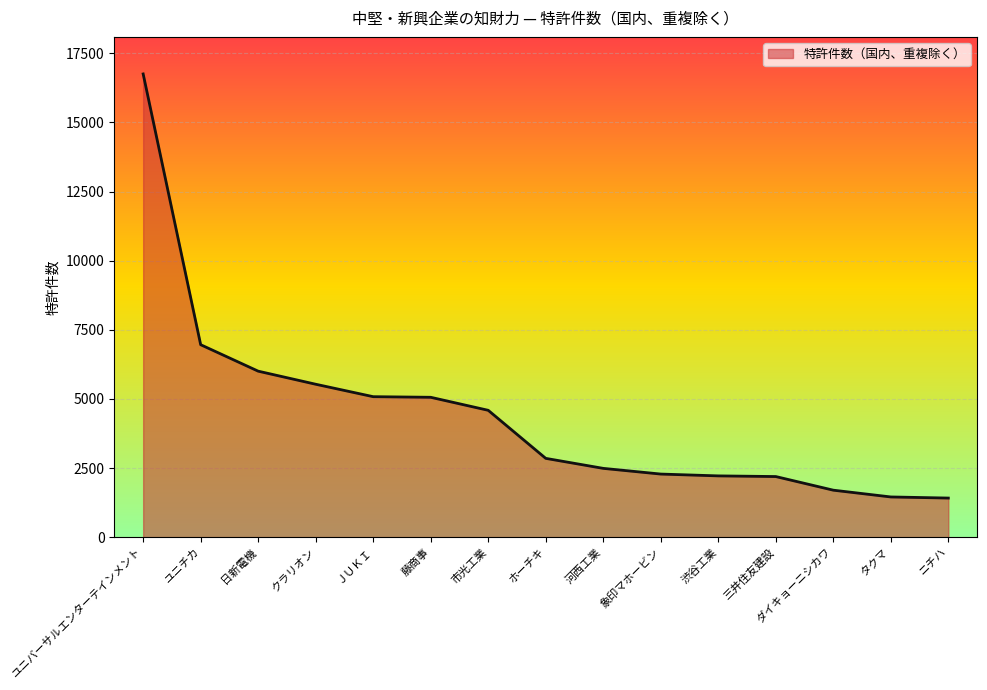

Which has a higher value, 河西工業 or ユニチカ?

ユニチカ